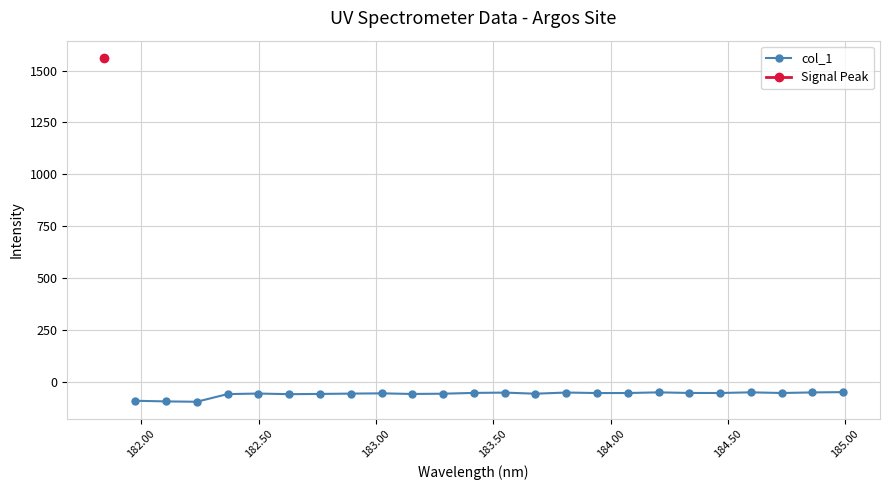

What is the value of the col_1 point at the 8th from the left?

-58.4